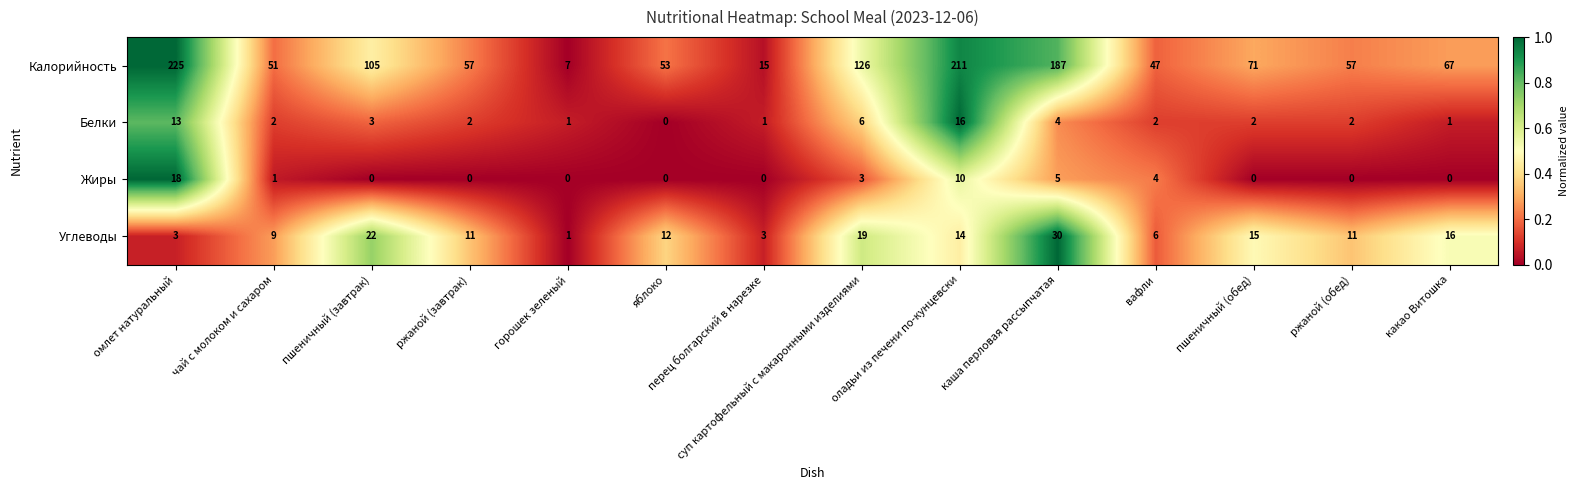

What is the greatest value displayed?

225